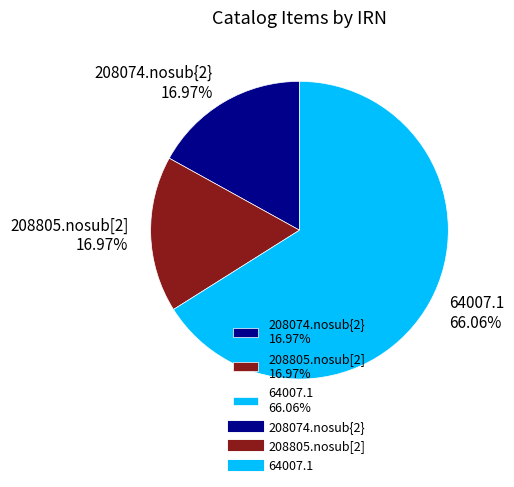

Does 64007.1 account for over 50% of the chart?

Yes